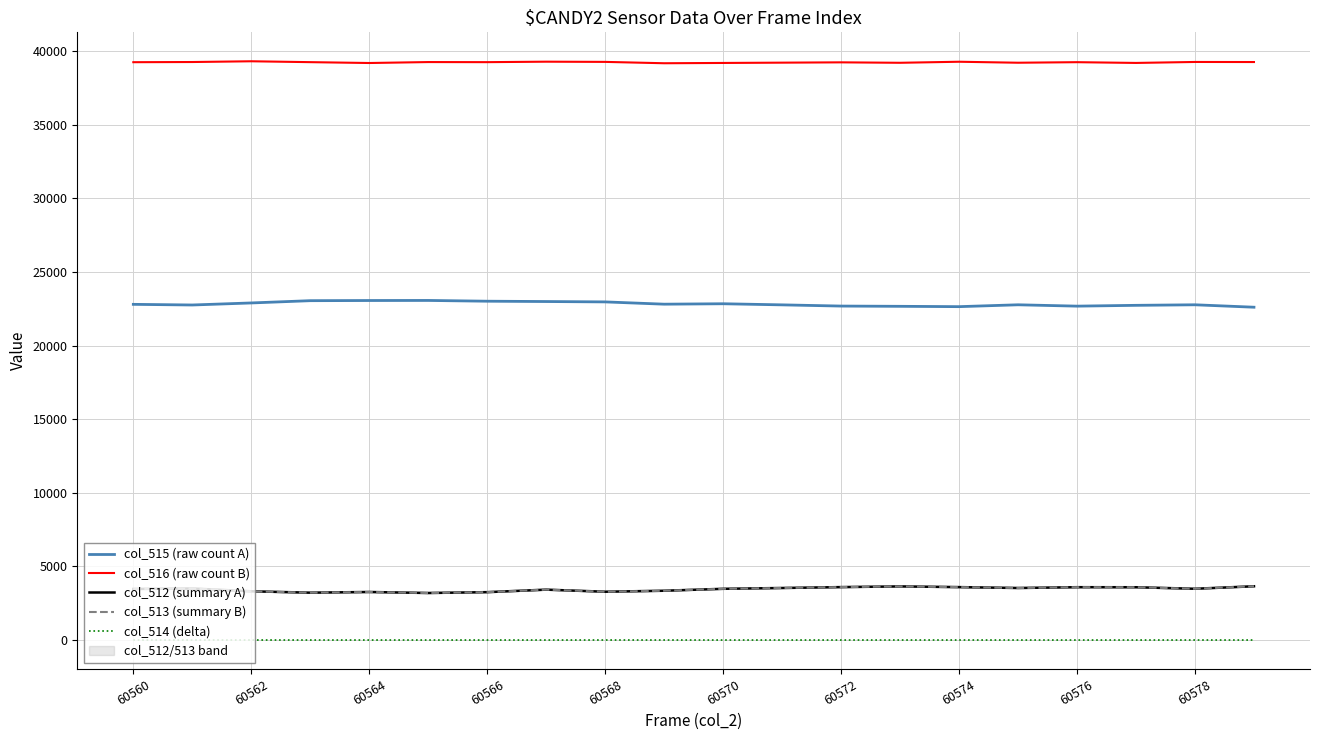

True or false: col_515 (raw count A) and col_516 (raw count B) intersect in this chart.

False